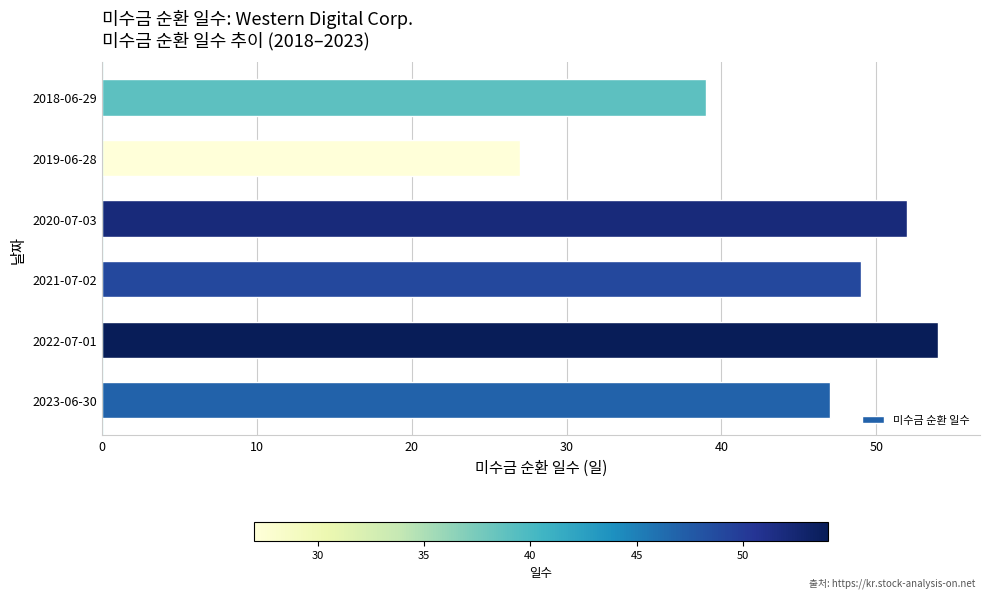

Which category has the lowest value across all series?

2019-06-28